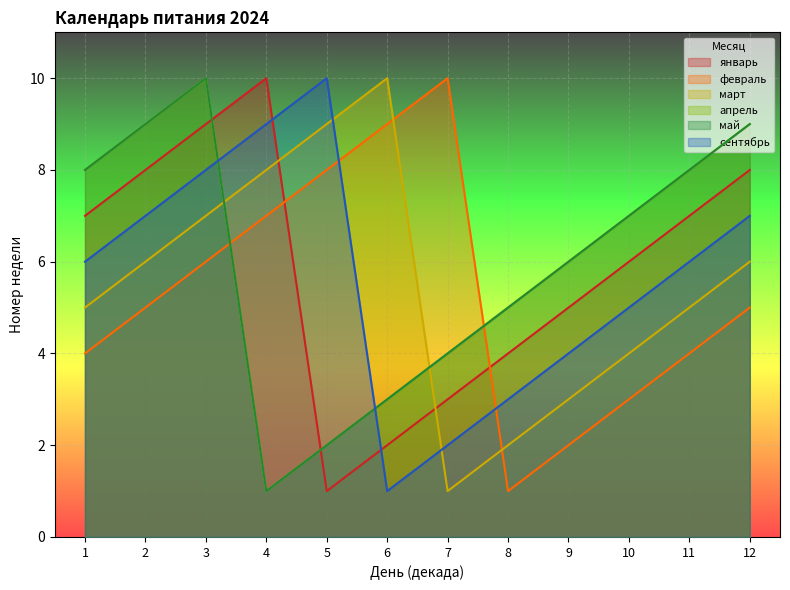

Does the chart display data point markers on the line(s)?

No